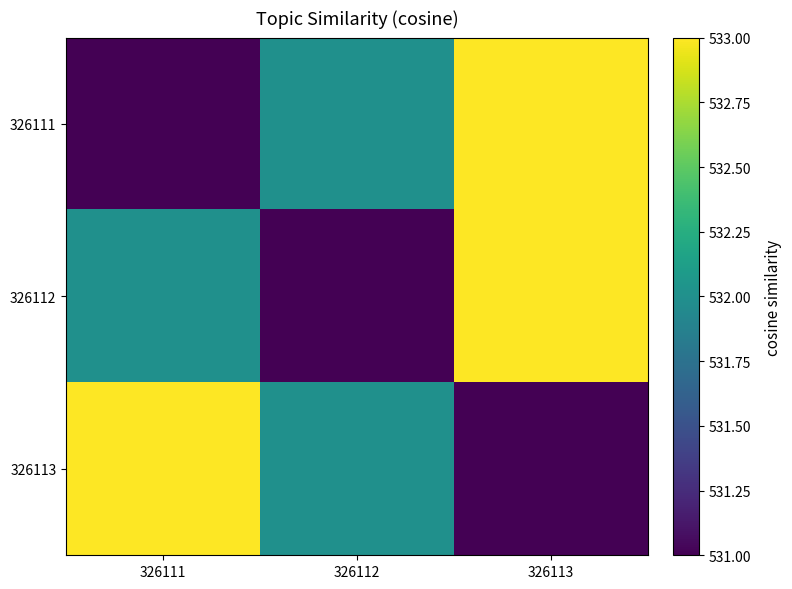

Reading left to right, list all the values displayed in this chart.

326111: 326111=531	326112=532	326113=533
326112: 326111=532	326112=531	326113=533
326113: 326111=533	326112=532	326113=531